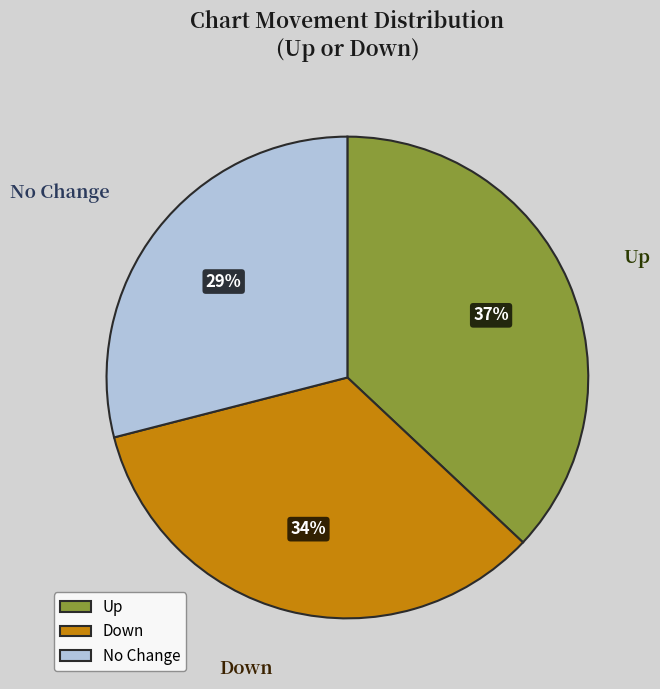

How many segments does this pie chart have?

3